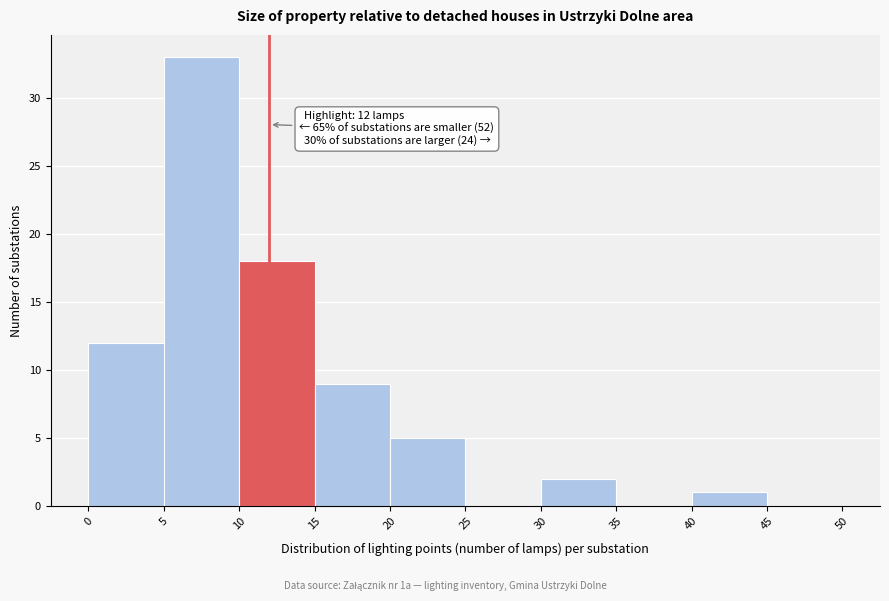

Which range on the x-axis has the tallest bar?

5 to 10